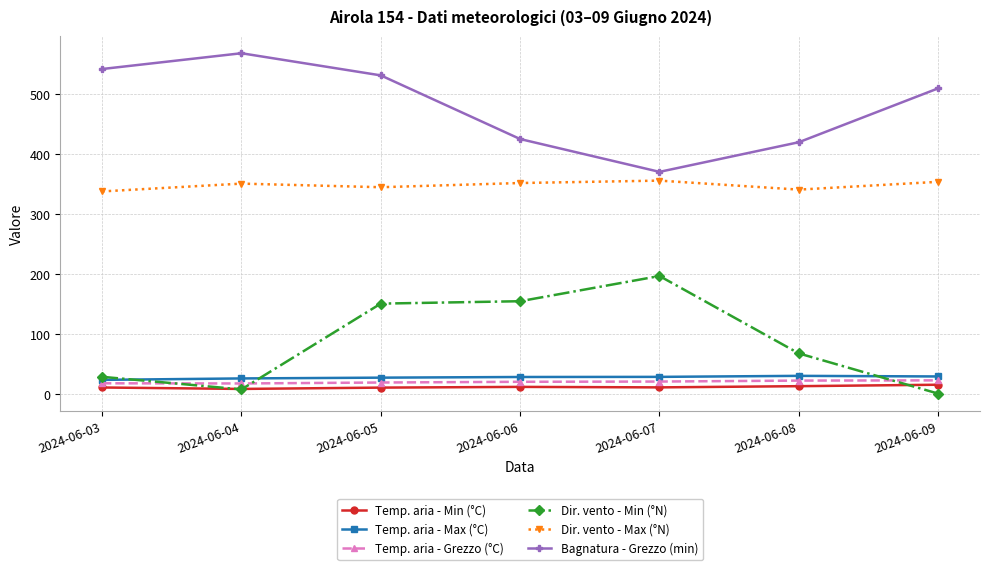

The Dir. vento - Min (°N) series shows 8.0 at 2024-06-04. True or false?

True